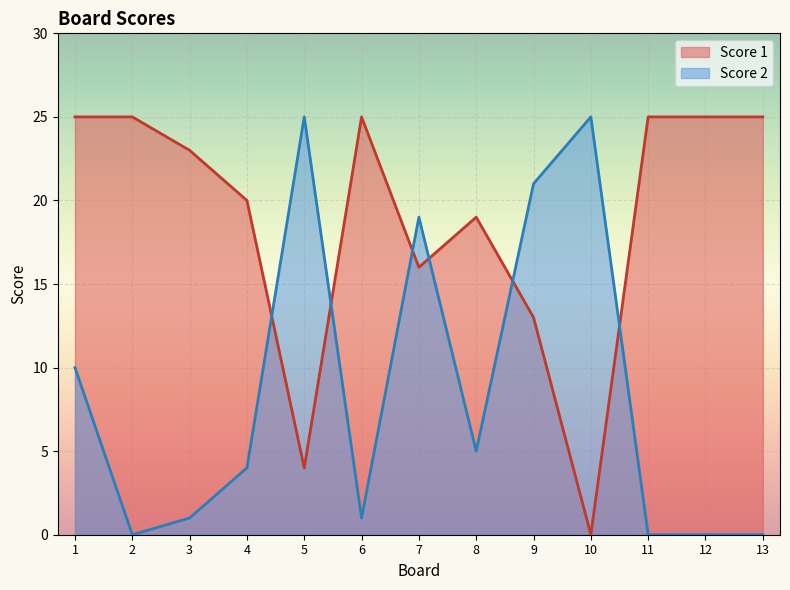

Rank the series by their maximum value, from highest to lowest.

Score 1, Score 2